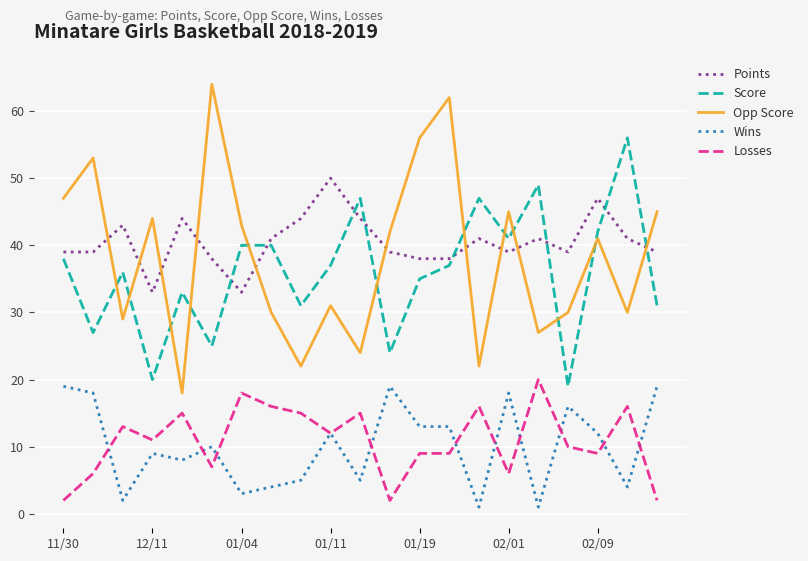

Which series has the largest range (max minus min)?

Opp Score